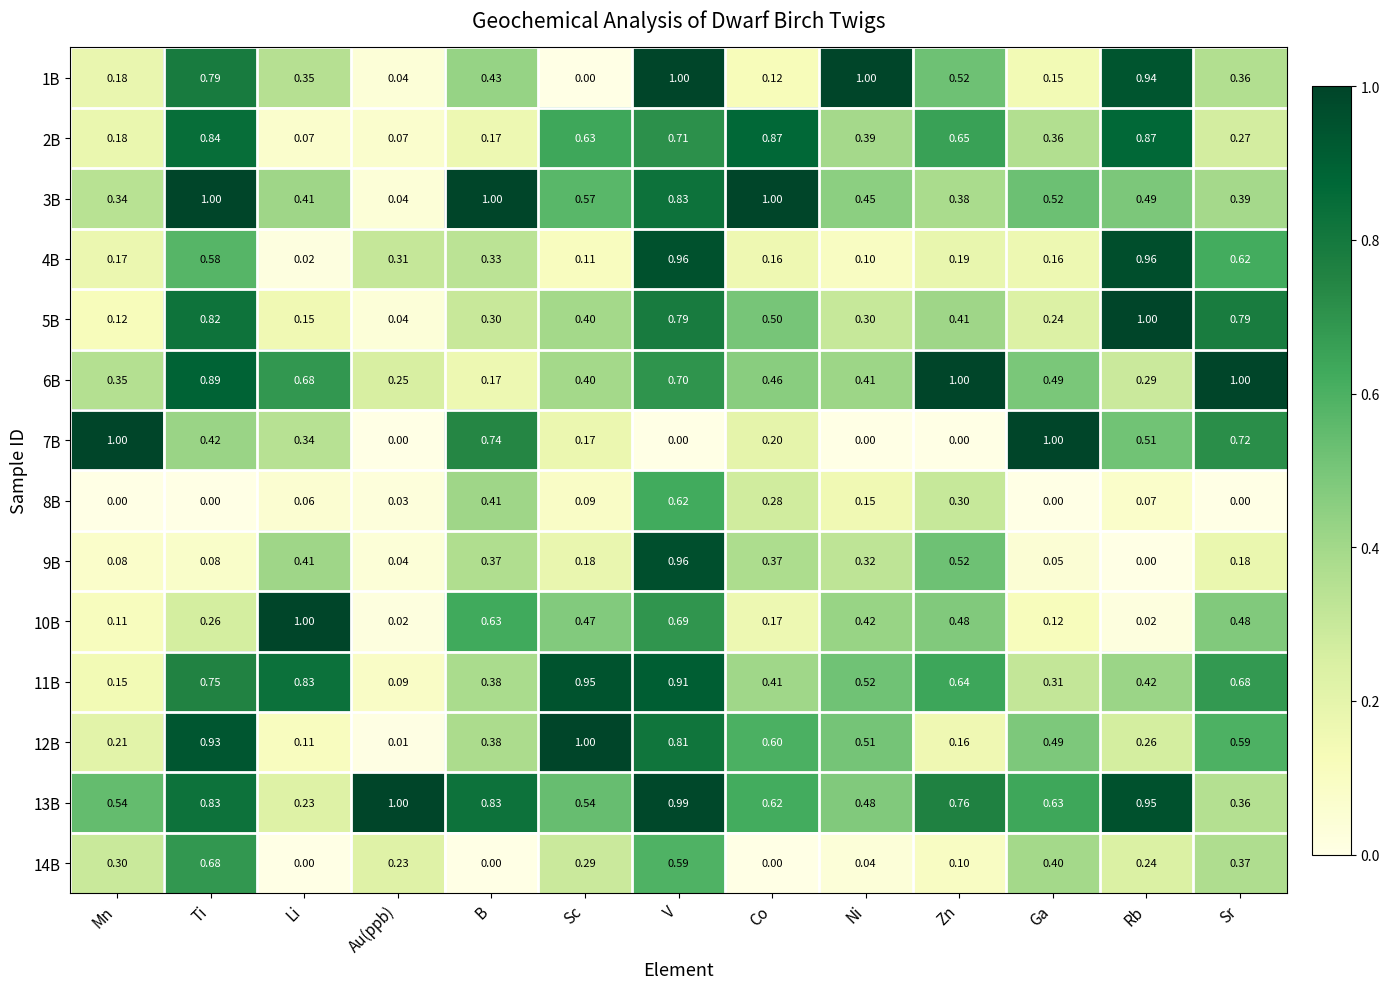

Which category has the lowest value in the 1B series?

Sc